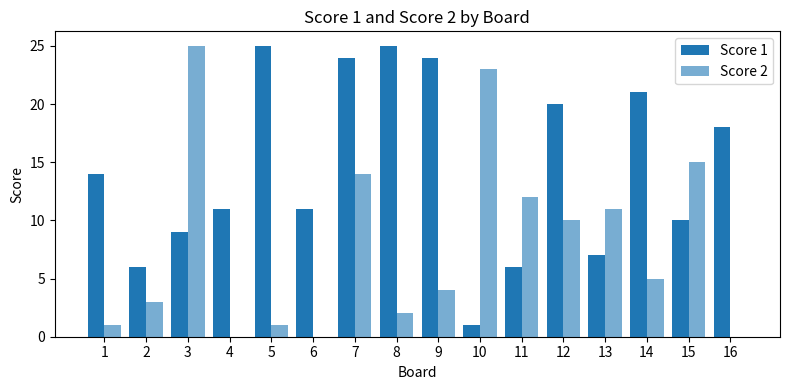

List the series in order of their peak value, highest first.

Score 1, Score 2